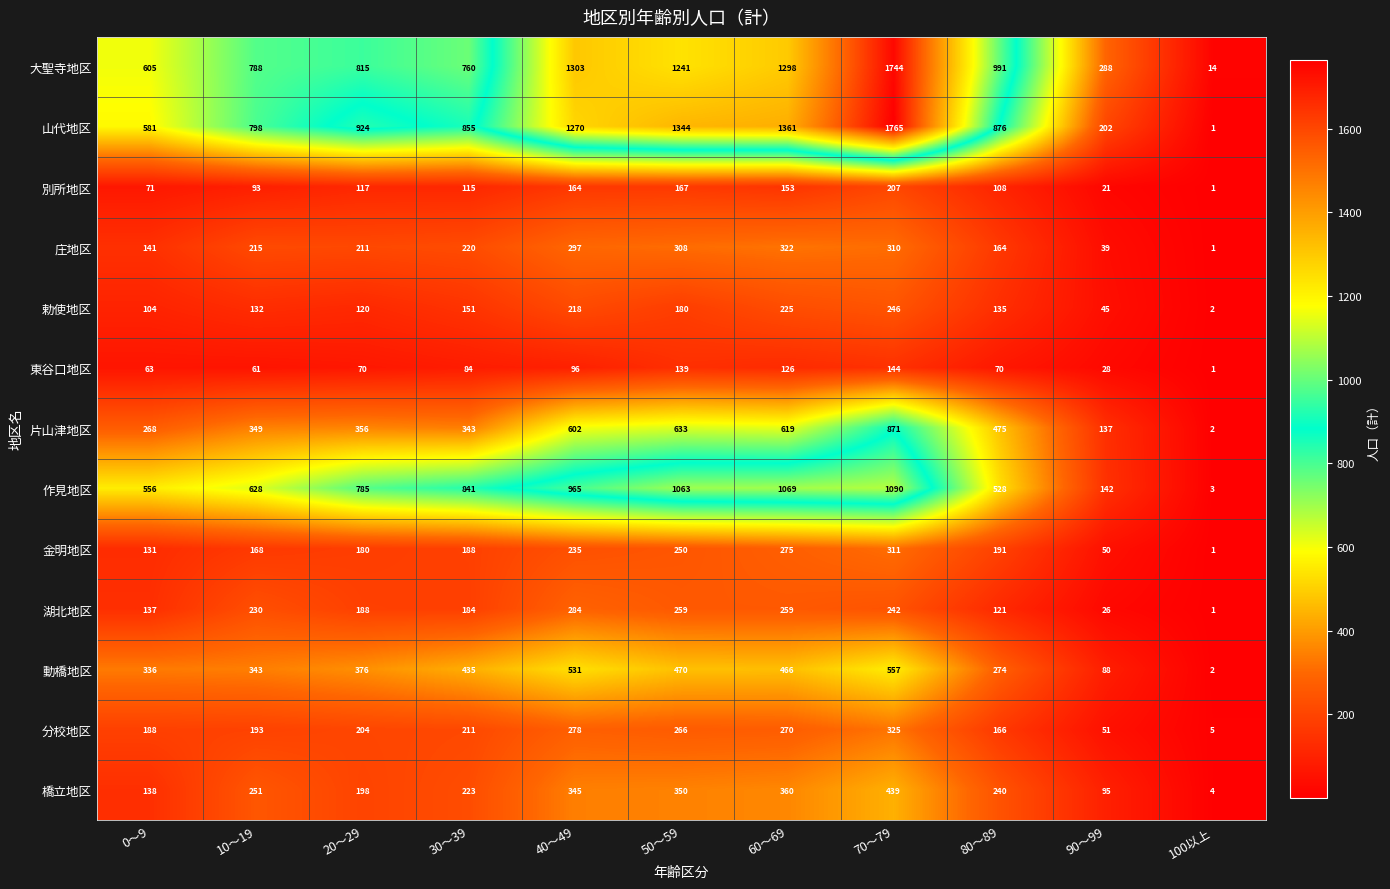

Rank the series by their maximum value, from lowest to highest.

東谷口地区, 別所地区, 勅使地区, 湖北地区, 金明地区, 庄地区, 分校地区, 橋立地区, 動橋地区, 片山津地区, 作見地区, 大聖寺地区, 山代地区